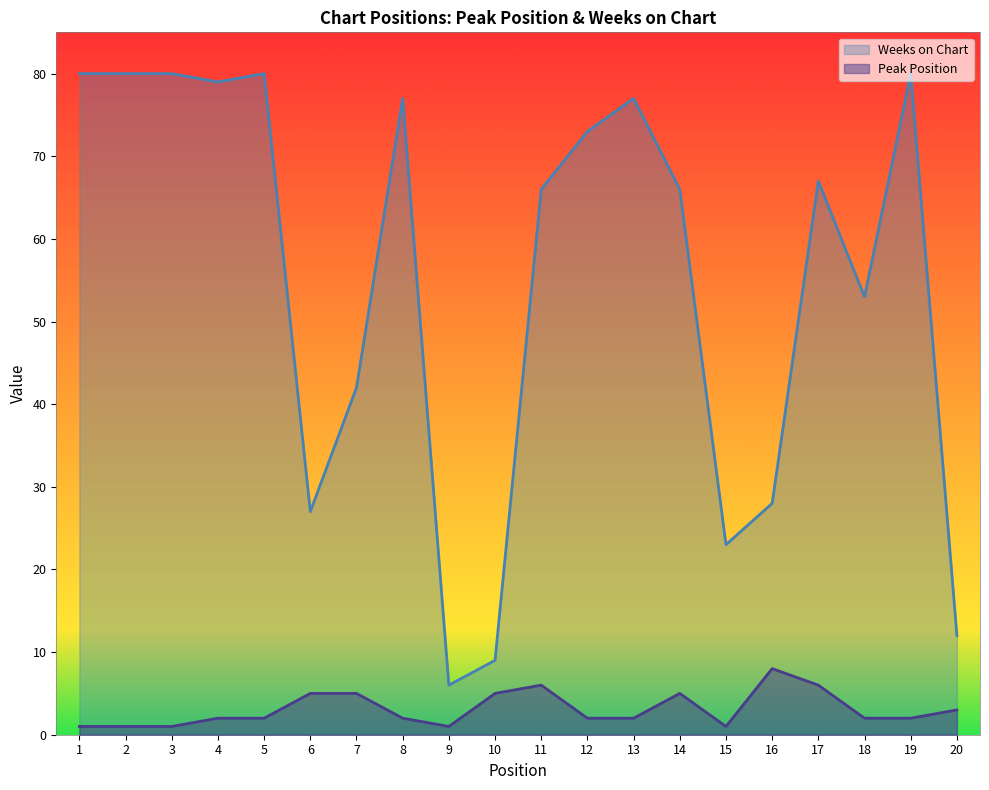

Rank the series by their maximum value, from lowest to highest.

Peak Position, Weeks on Chart